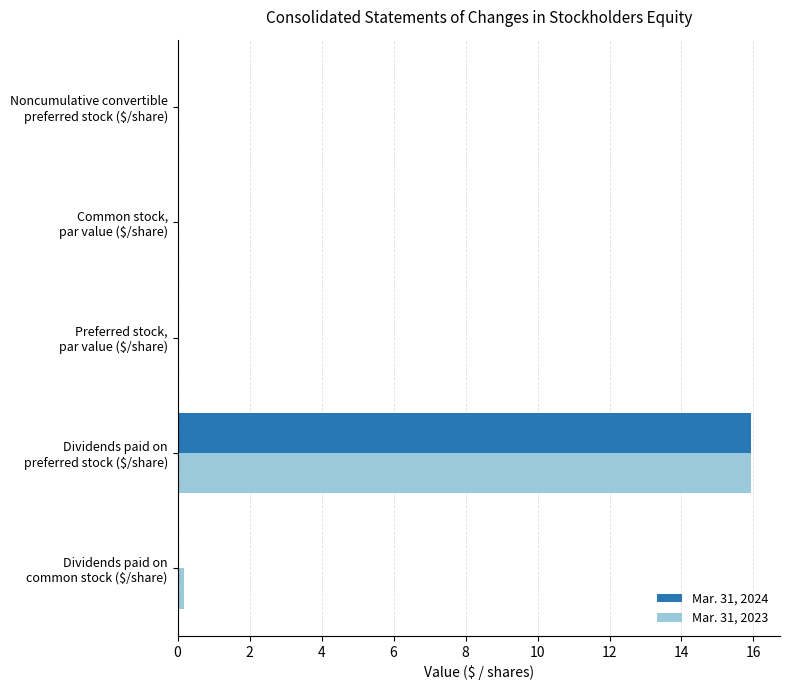

What is the maximum value for Mar. 31, 2024?

15.9